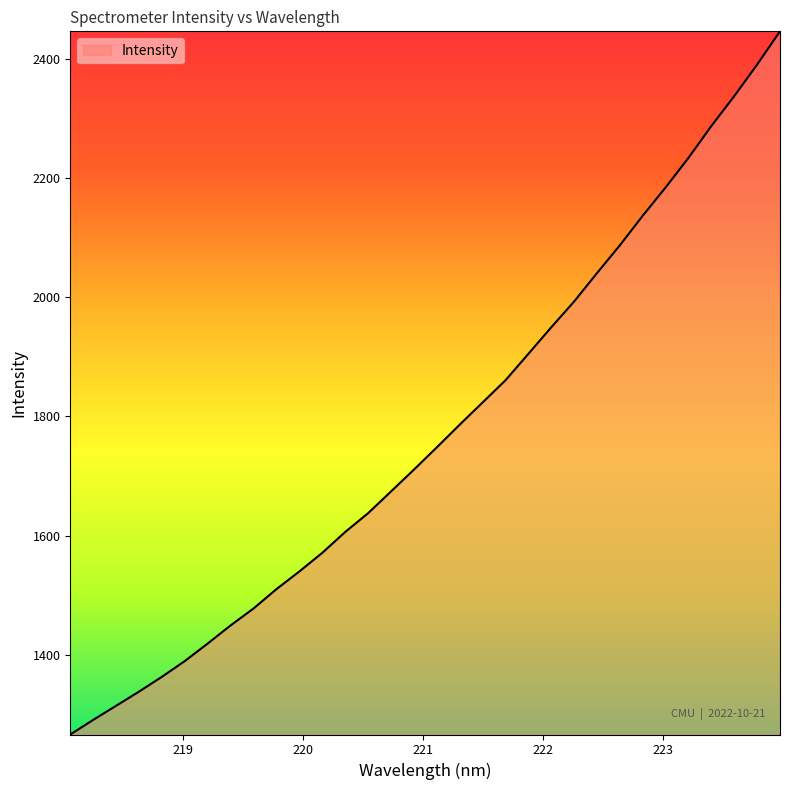

What is the smallest value displayed?

1266.4